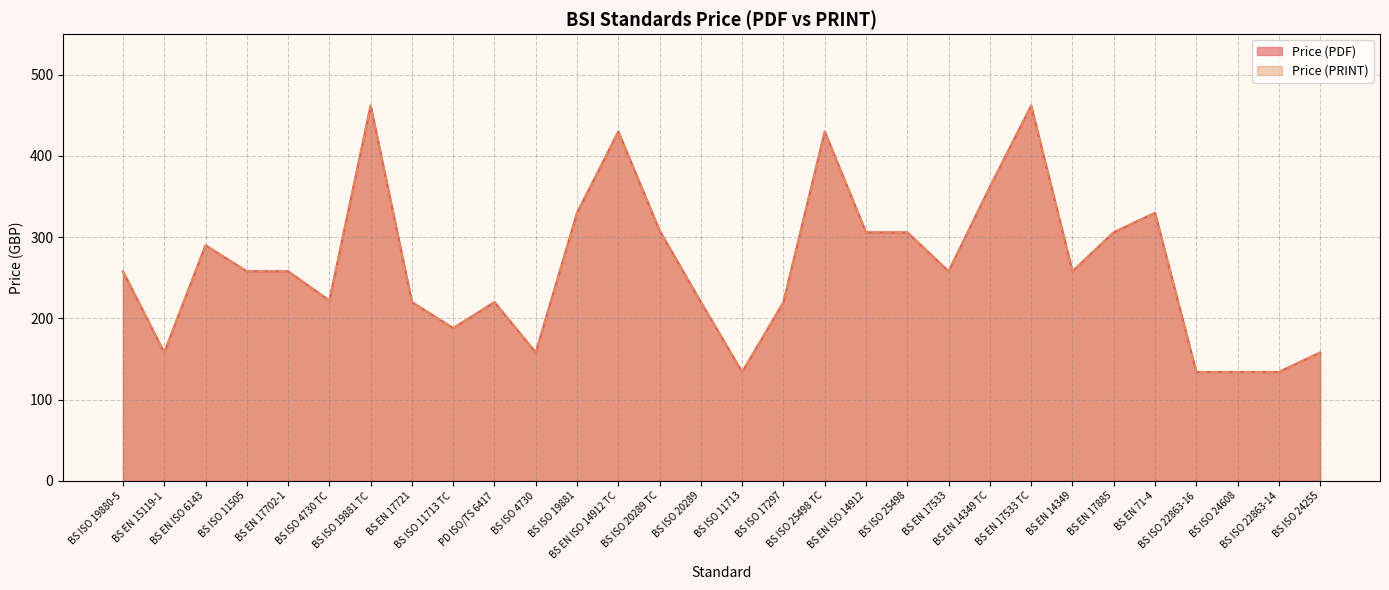

The value of Price (PDF) at BS ISO 4730 is 158. True or false?

True